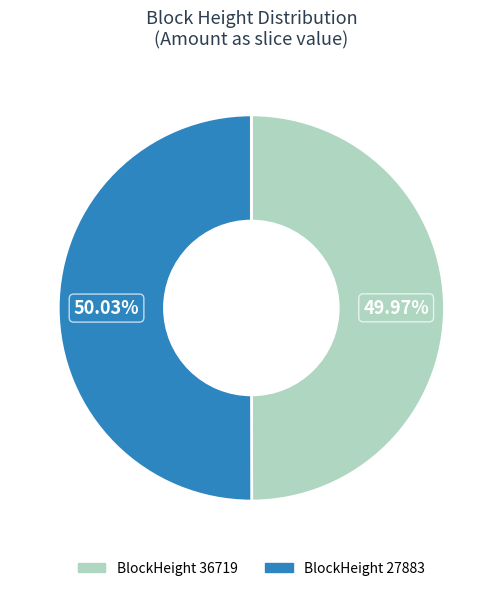

Is there a majority slice in this chart?

Yes